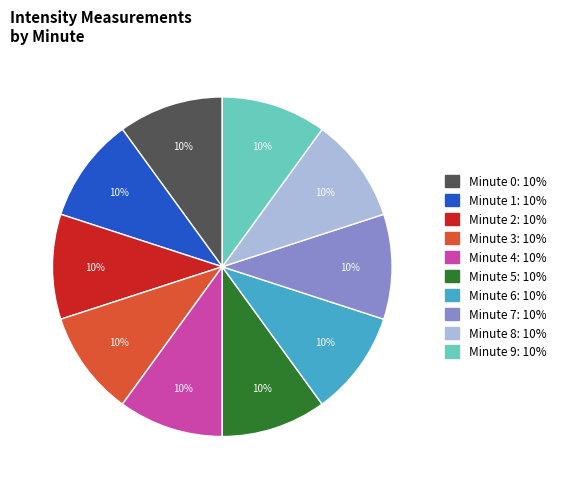

How many slices are in this pie chart?

10